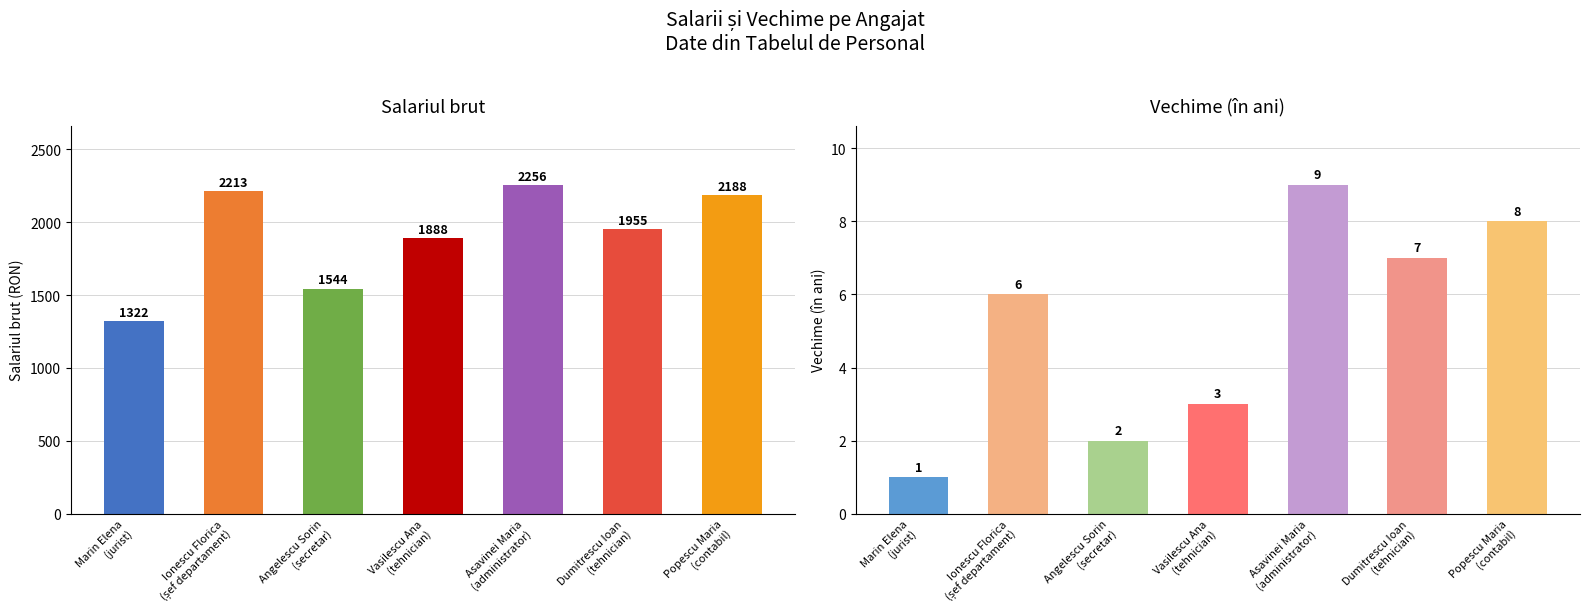

What are all the series names shown in the legend?

Salariul brut, Vechime (în ani)